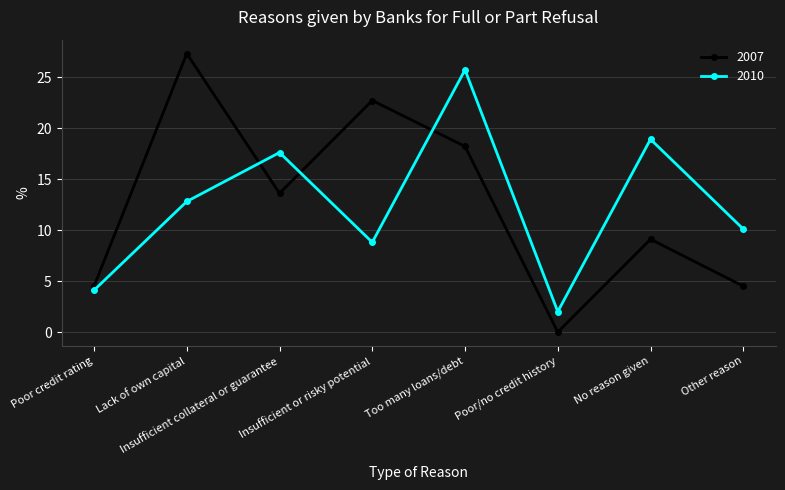

What is the average value of the 2007 series?

12.5